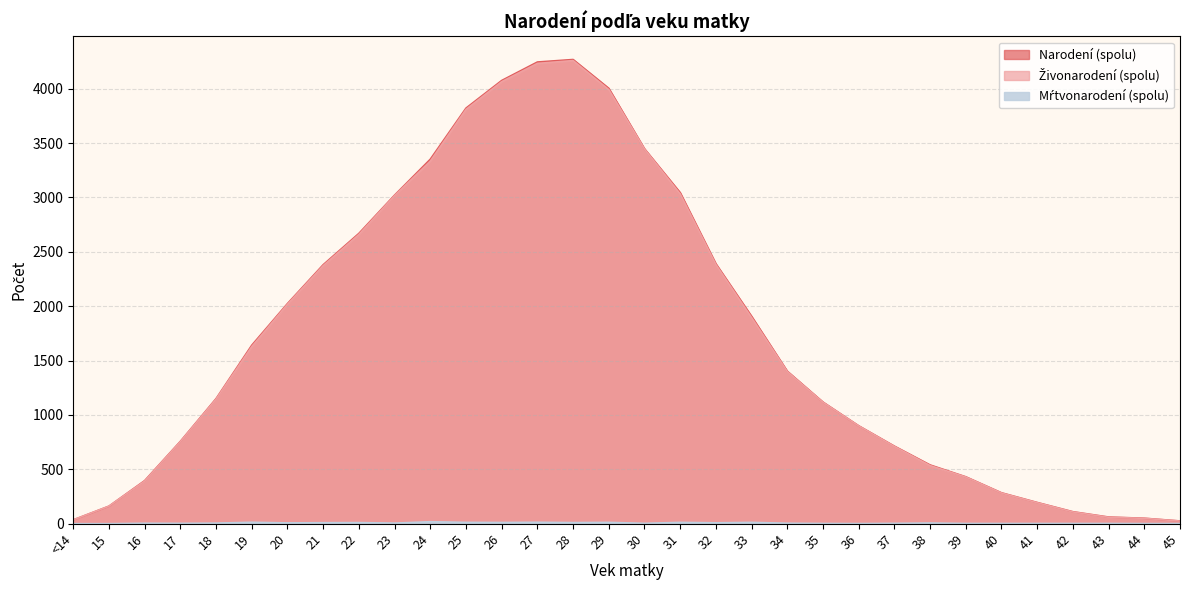

How many interior local peaks does the Živonarodení (spolu) series have?

1